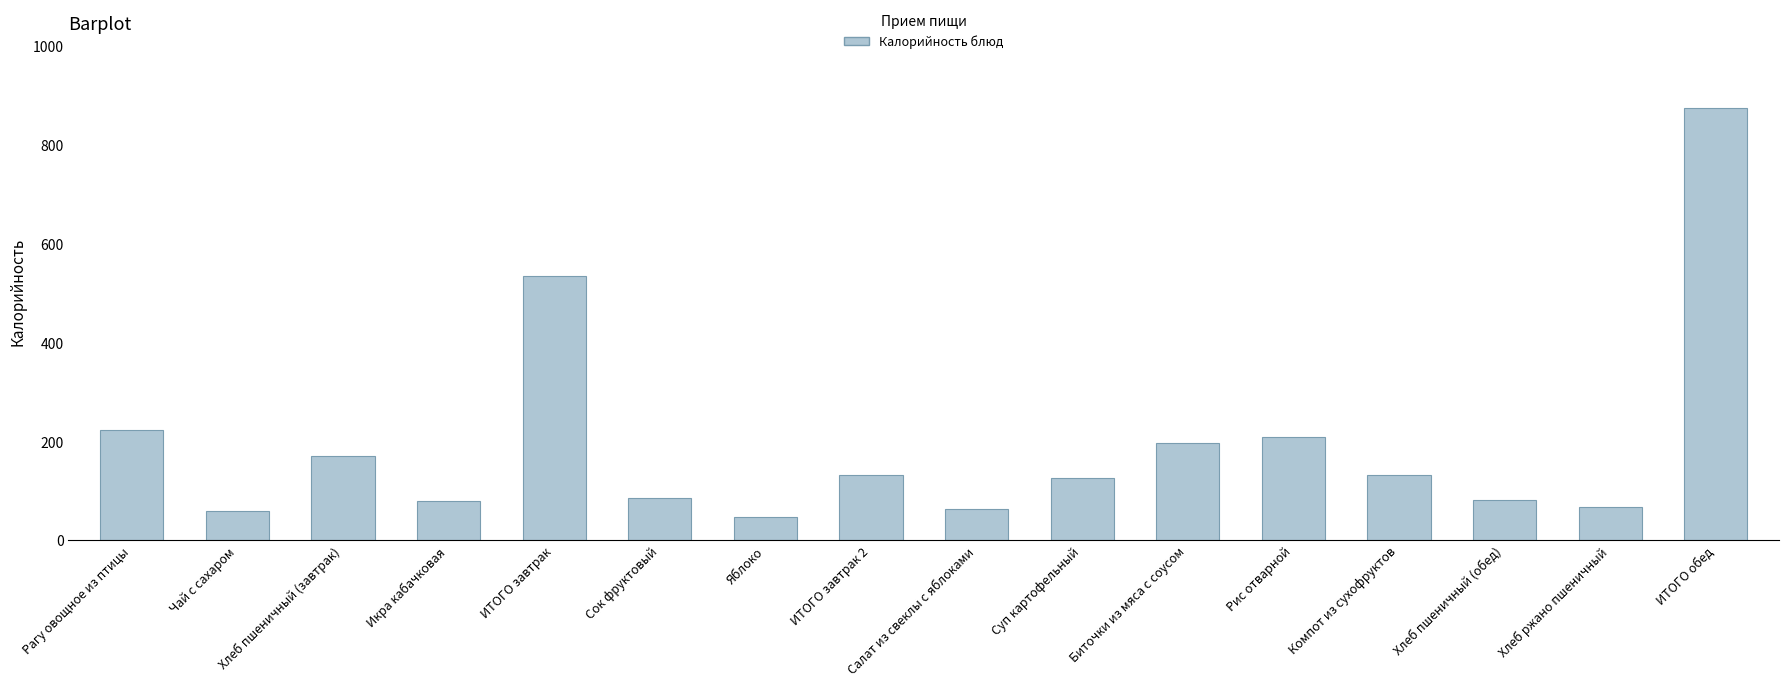

What is the difference between the second highest and second lowest values?

474.0